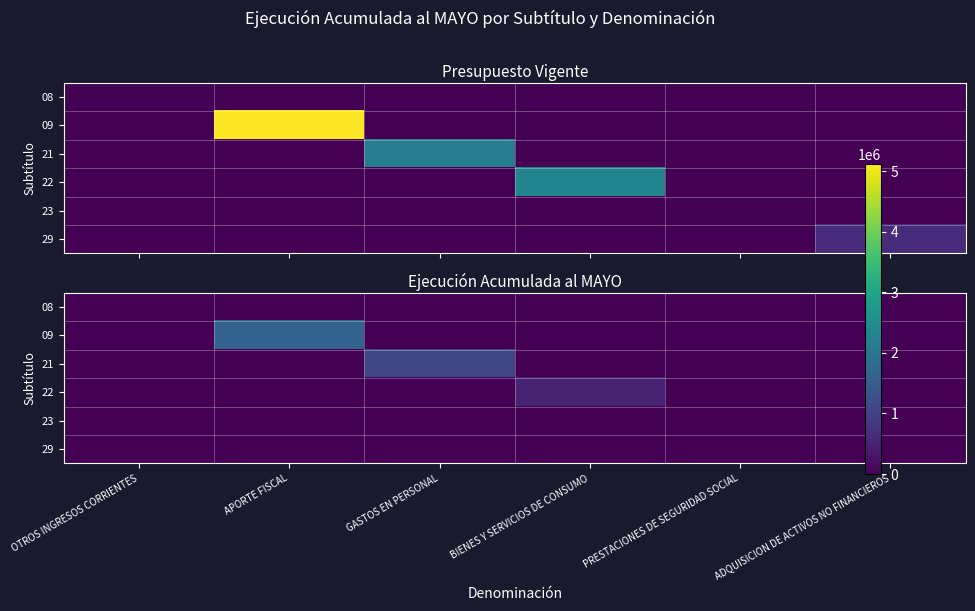

What is the maximum value for 09?

1610335